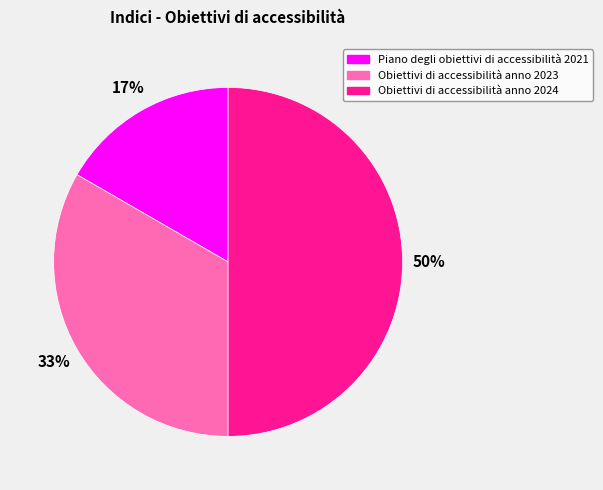

Which has a higher value, Obiettivi di accessibilità anno 2023 or Obiettivi di accessibilità anno 2024?

Obiettivi di accessibilità anno 2024